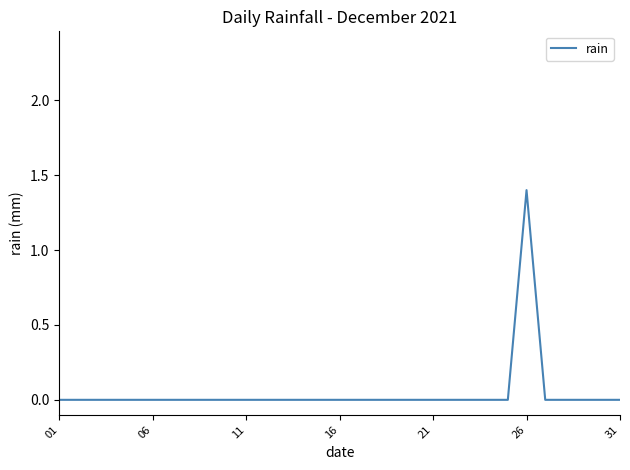

Does the chart display data point markers on the line(s)?

No